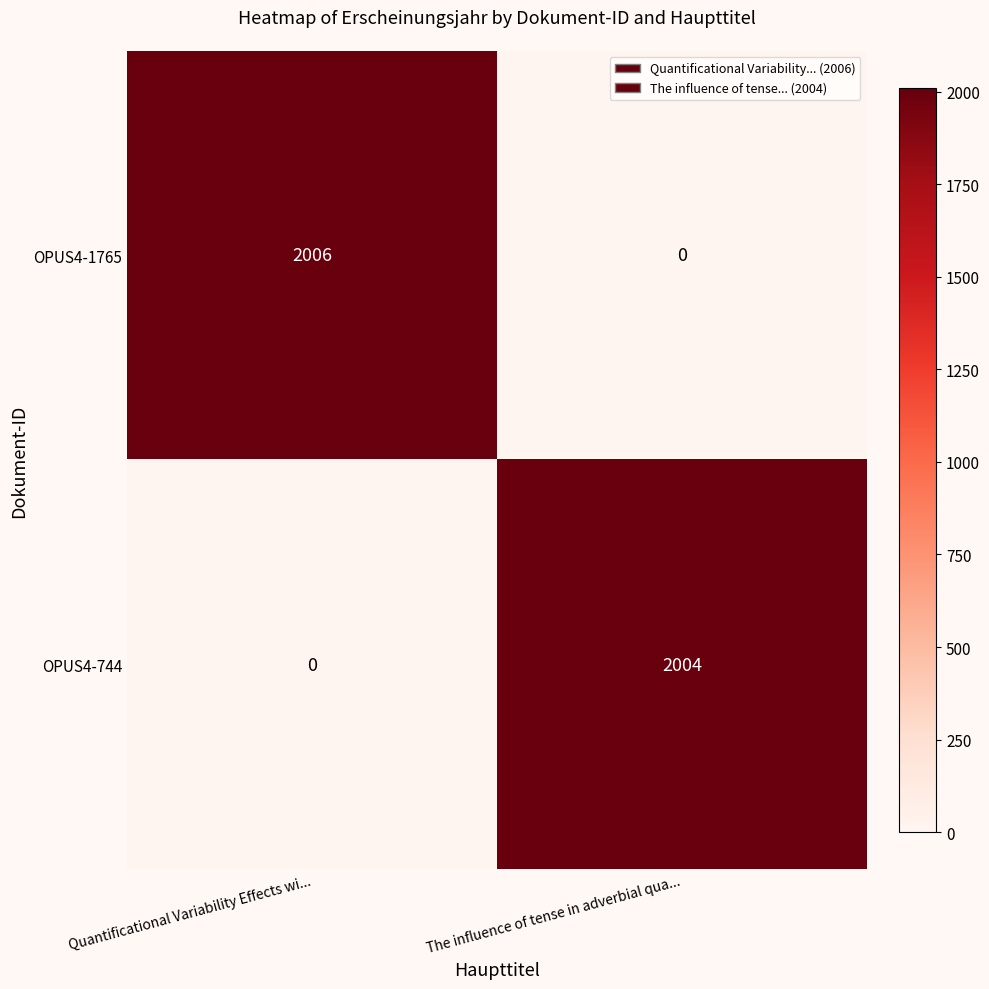

At which label is OPUS4-744 closest to 1002?

Quantificational Variability Effects wi...